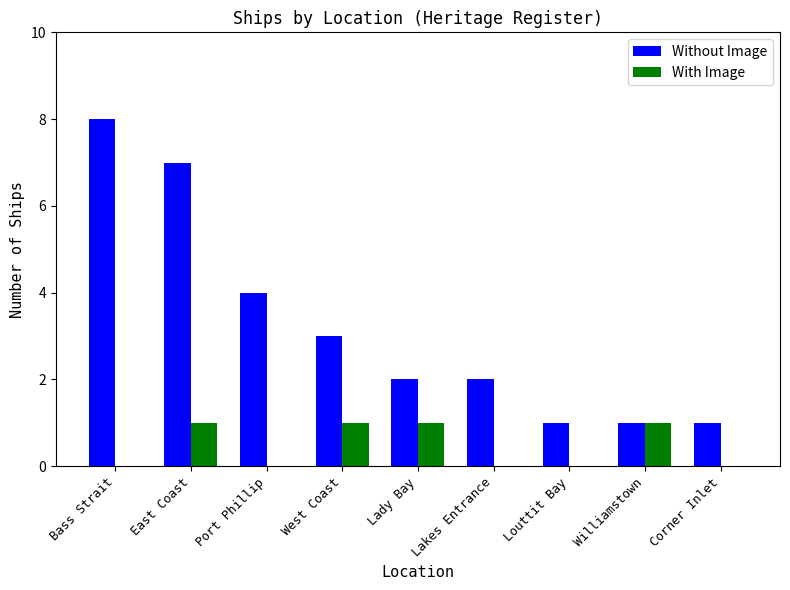

What is the average value of the Without Image series?

3